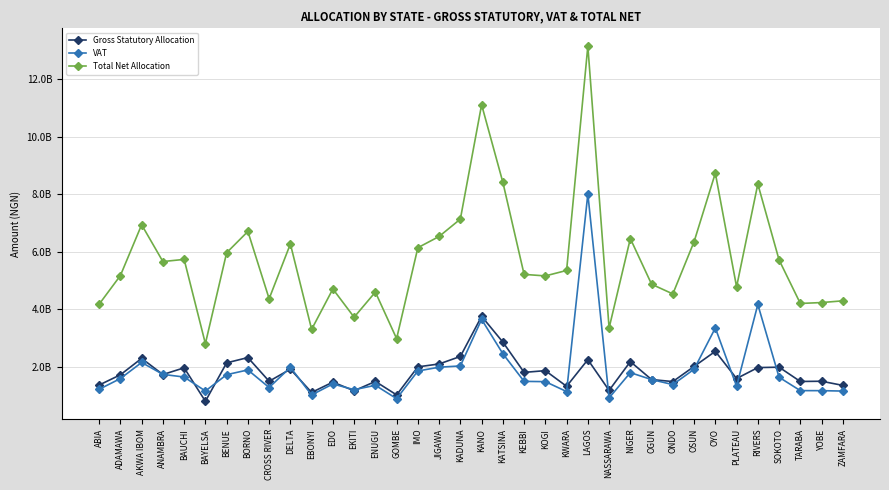

In Gross Statutory Allocation, how many points are higher than both neighbors (excluding endpoints)?

13